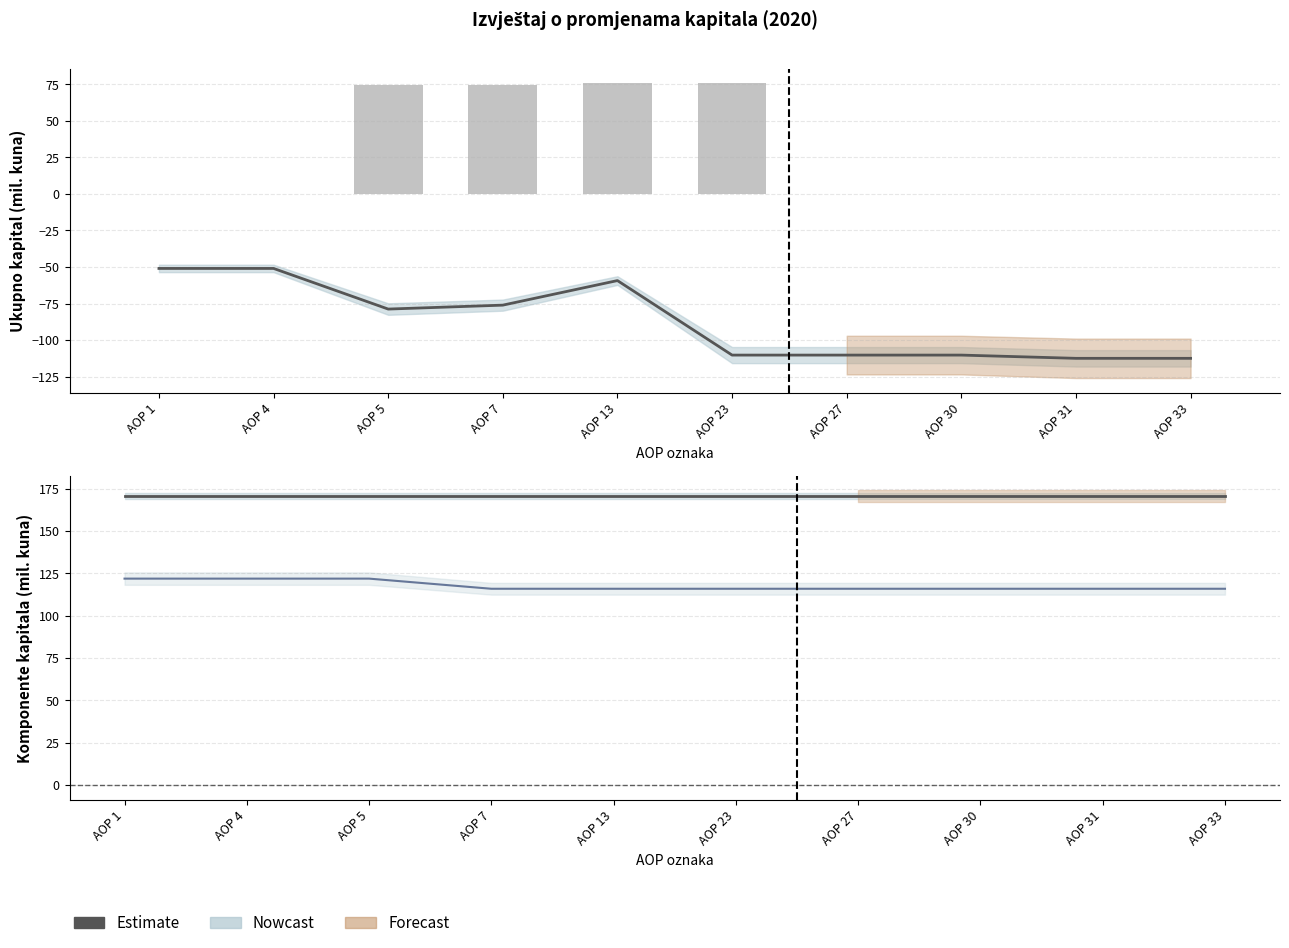

Reading left to right, transcribe all the data shown in this chart.

Ukupno kapital i rezerve: -51.0	-51.0	-78.8	-76.1	-59.3	-110.3	-110.3	-110.3	-112.5	-112.5
Temeljni kapital: 170.5	170.5	170.5	170.5	170.5	170.5	170.5	170.5	170.5	170.5
Revalorizacijske rezerve: 121.8	121.8	121.8	115.9	115.9	115.9	115.9	115.9	115.9	115.9